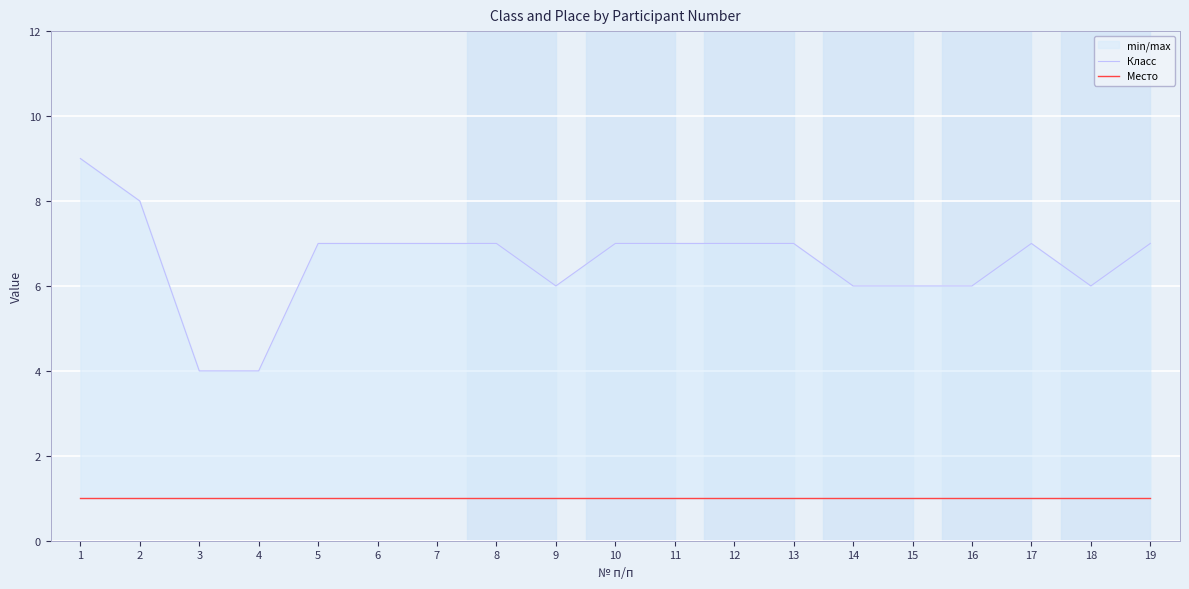

Which label corresponds to the smallest value in the chart?

1